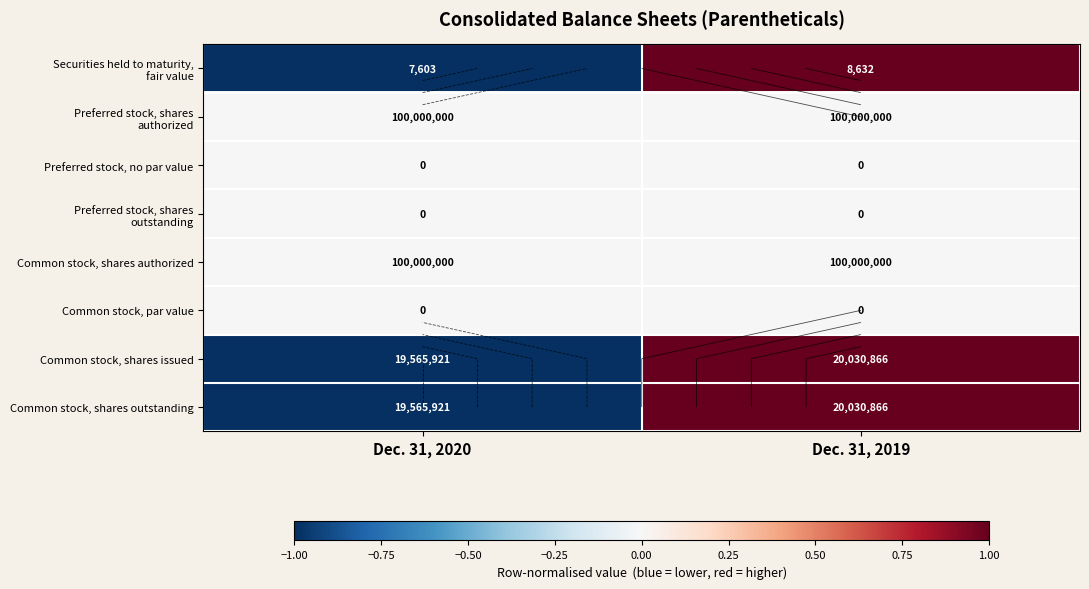

What is the spread (max minus min) of values at Dec. 31, 2019?

1